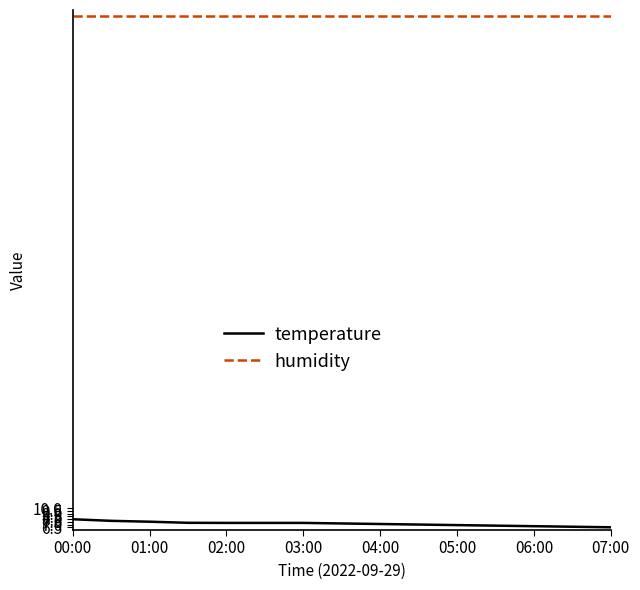

True or false: temperature and humidity intersect in this chart.

False